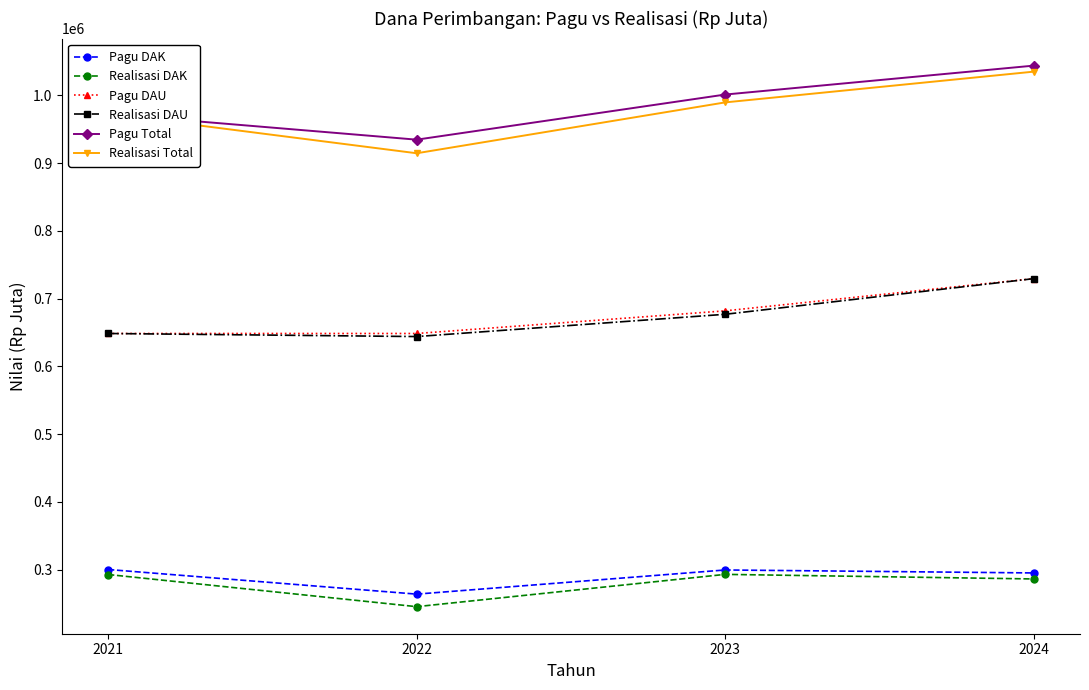

Which series has the largest total across all categories?

Pagu Total